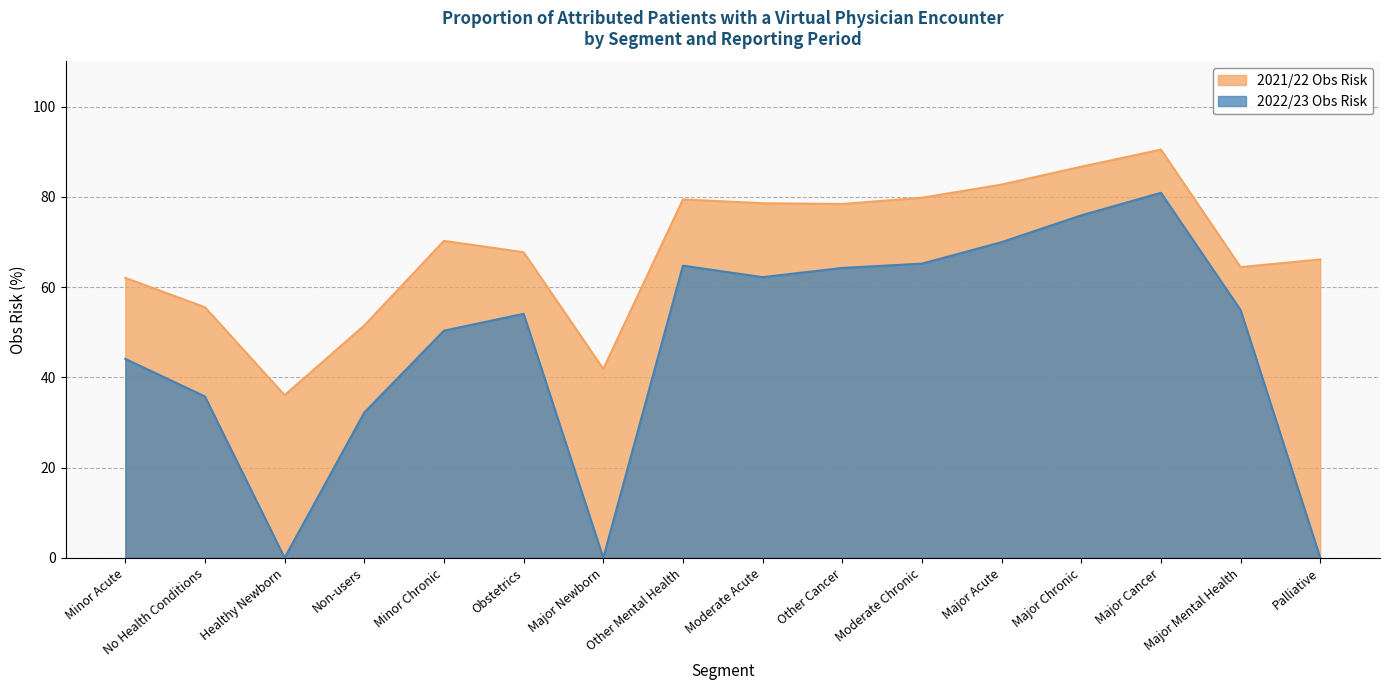

What is the total value across all series at No Health Conditions?

91.3